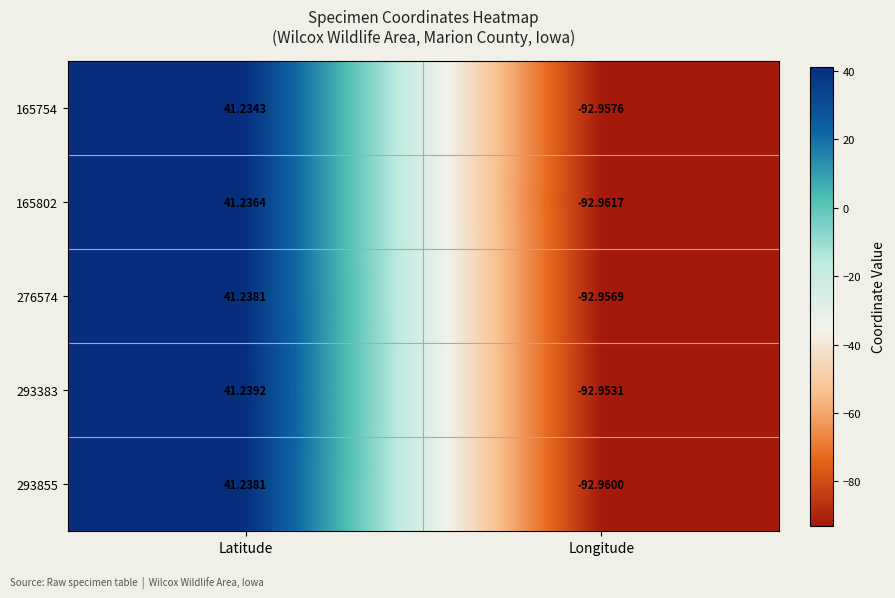

At which label is 165754 closest to -25?

Latitude